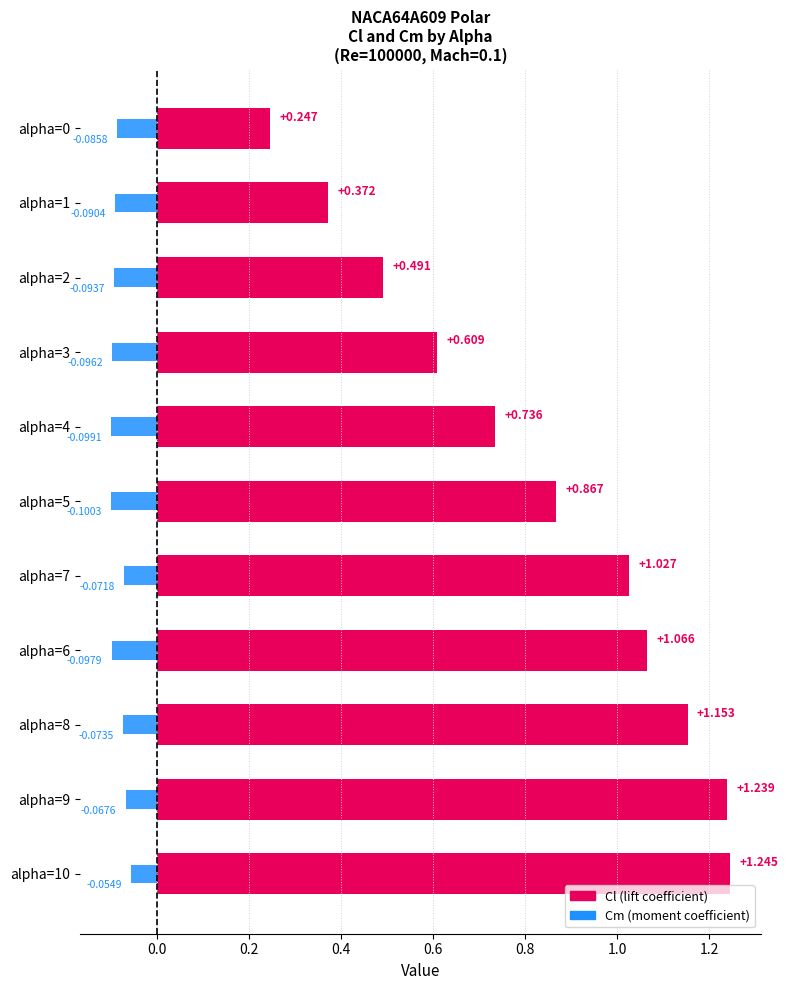

What is the value of the Cm bar at the 10th from the left?

-0.1